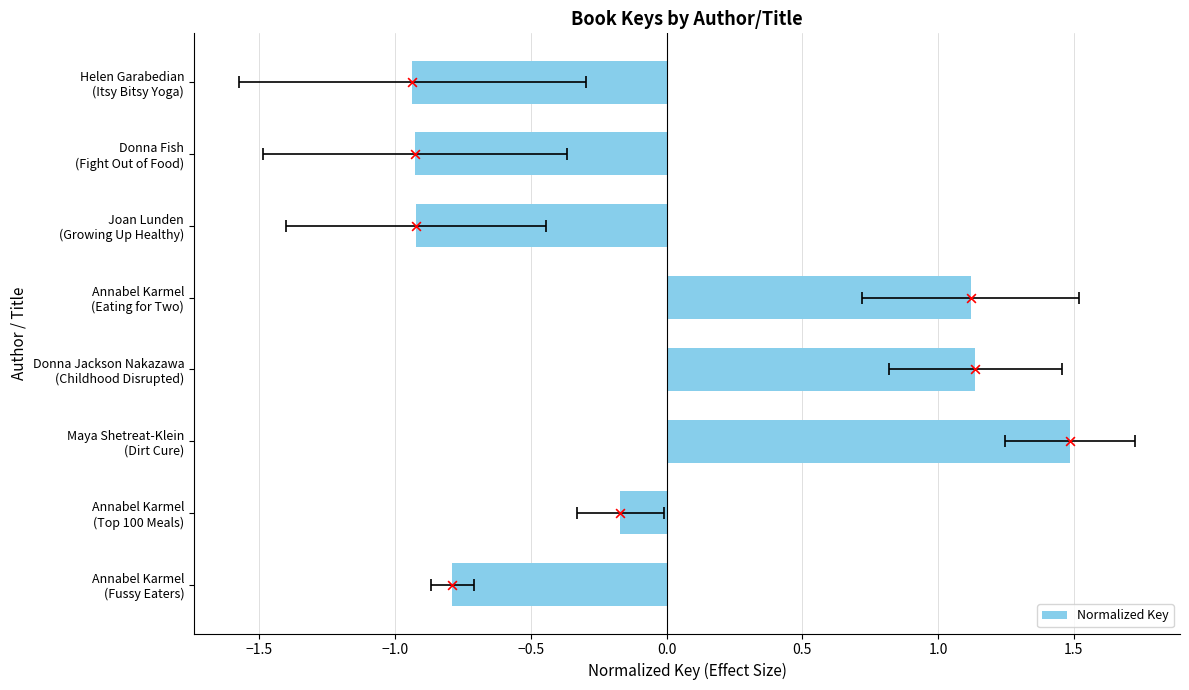

What is the change in value from Annabel Karmel (Top 100 Meals) to Maya Shetreat-Klein (Dirt Cure)?

+1.7